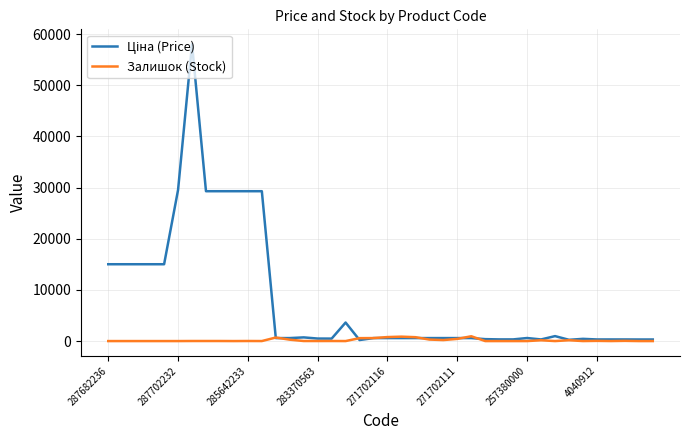

What is the greatest value displayed?

58037.0